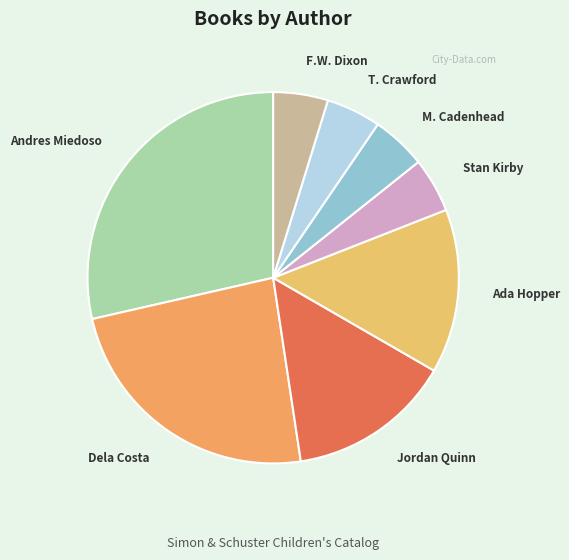

How many segments does this pie chart have?

8